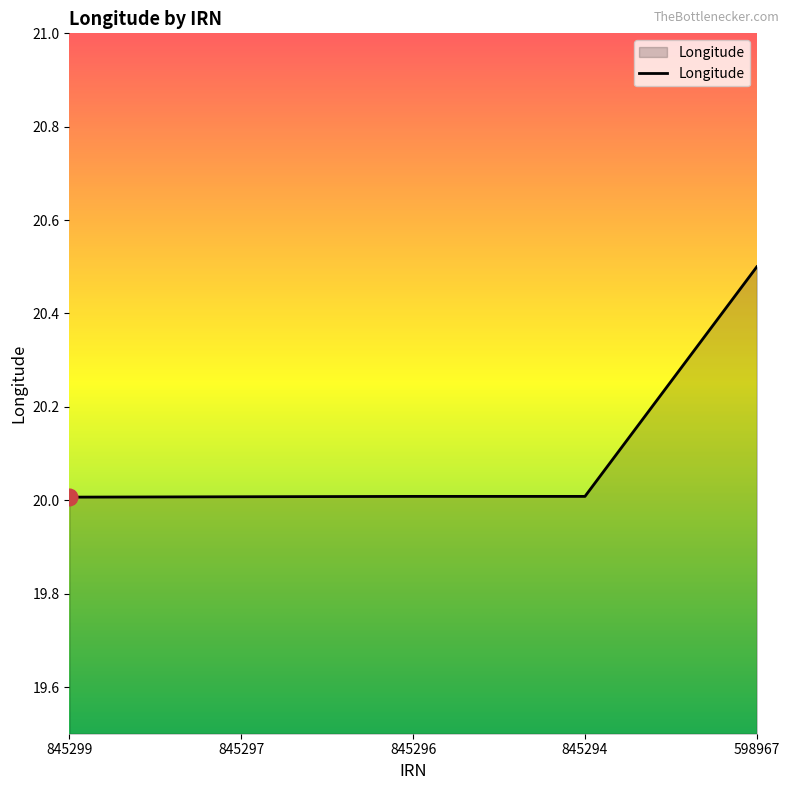

Approximately how many times larger is the value at 845294 compared to 598967?

1.0